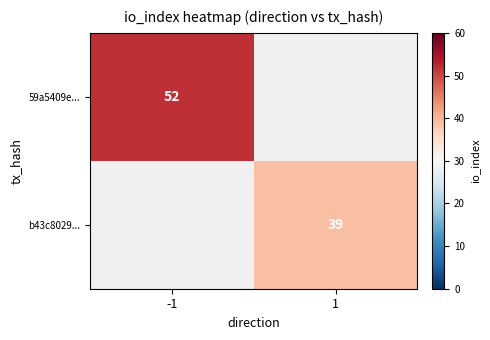

The value of 59a5409e... at -1 is 82. True or false?

False